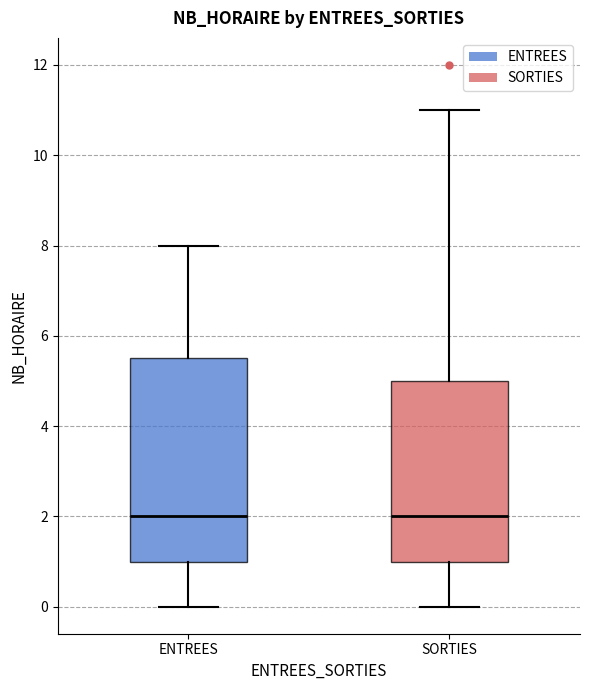

Where does the lower whisker of the box for ENTREES end on the y-axis? The values are not printed on the chart, so give them approximately, as read against the axis.

0.0